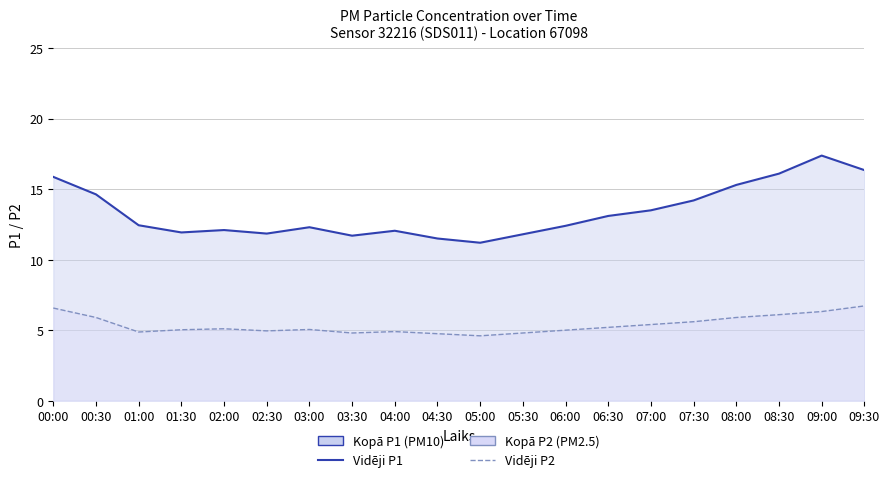

How many data points in P2 line are less than 5?

7